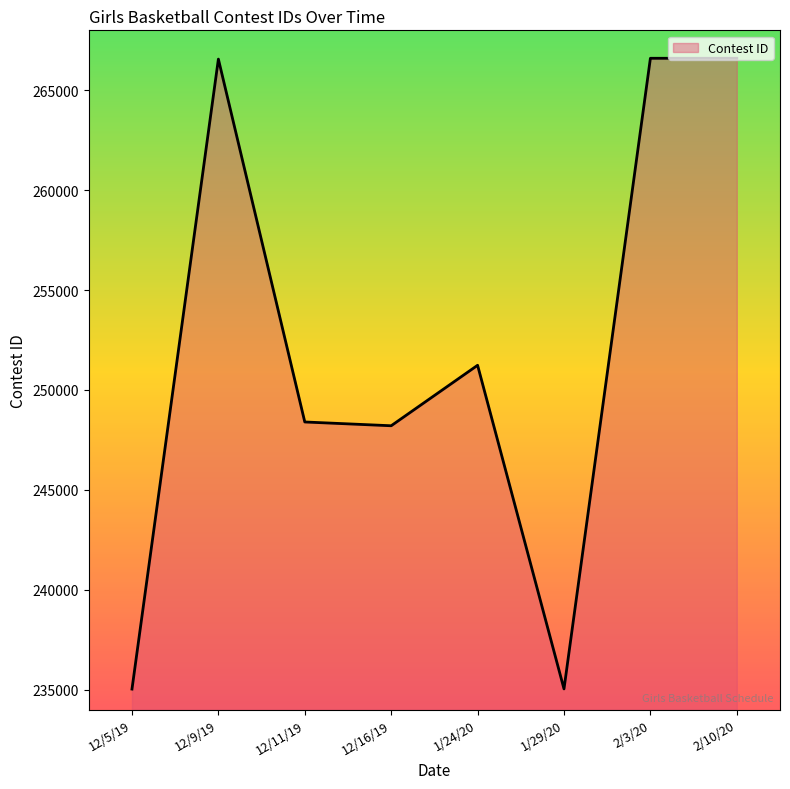

What is the ratio of the value at 12/11/19 to the value at 2/10/20?

0.9